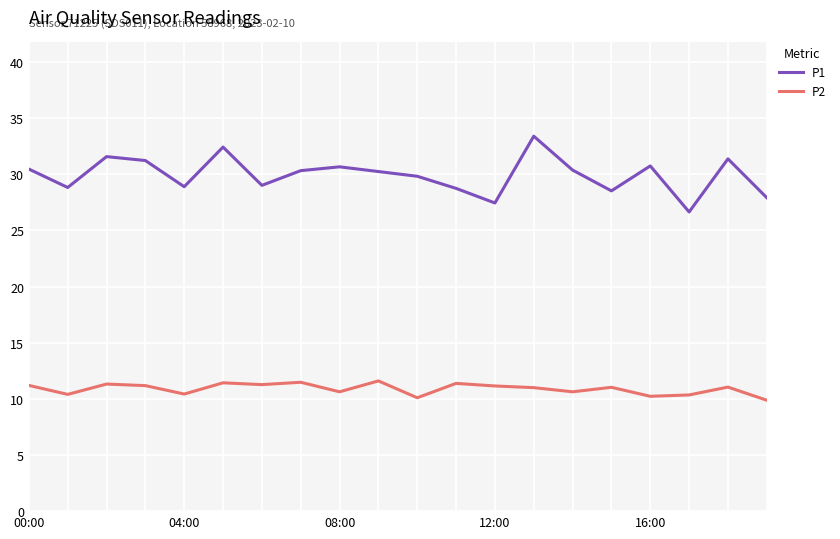

List the series in order of their peak value, highest first.

P1, P2